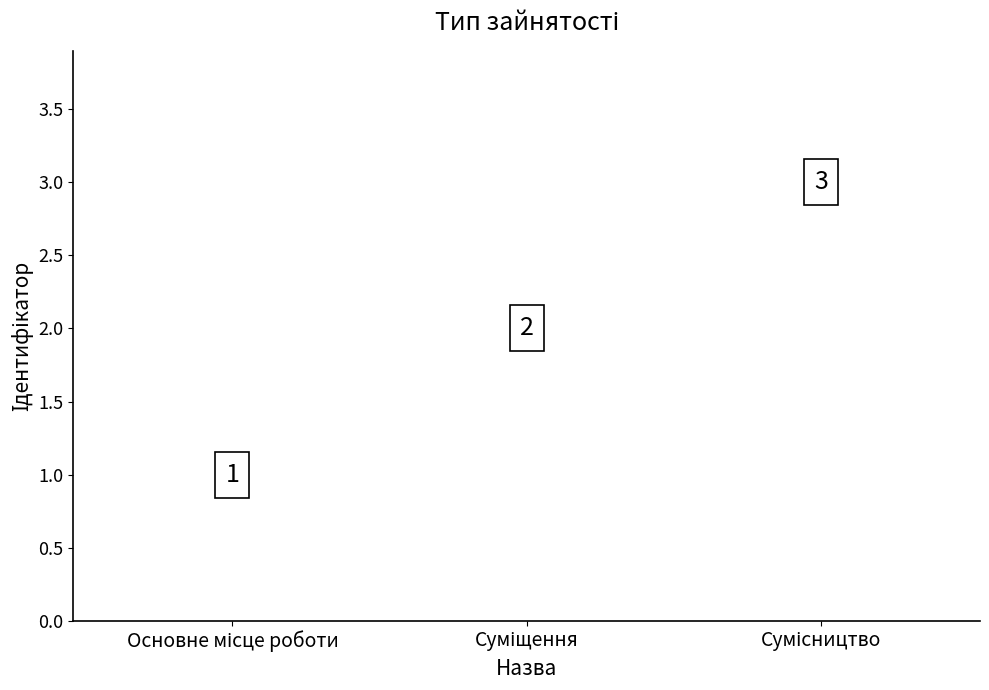

What is the ratio of the value at Основне місце роботи to the value at Сумісництво?

0.3